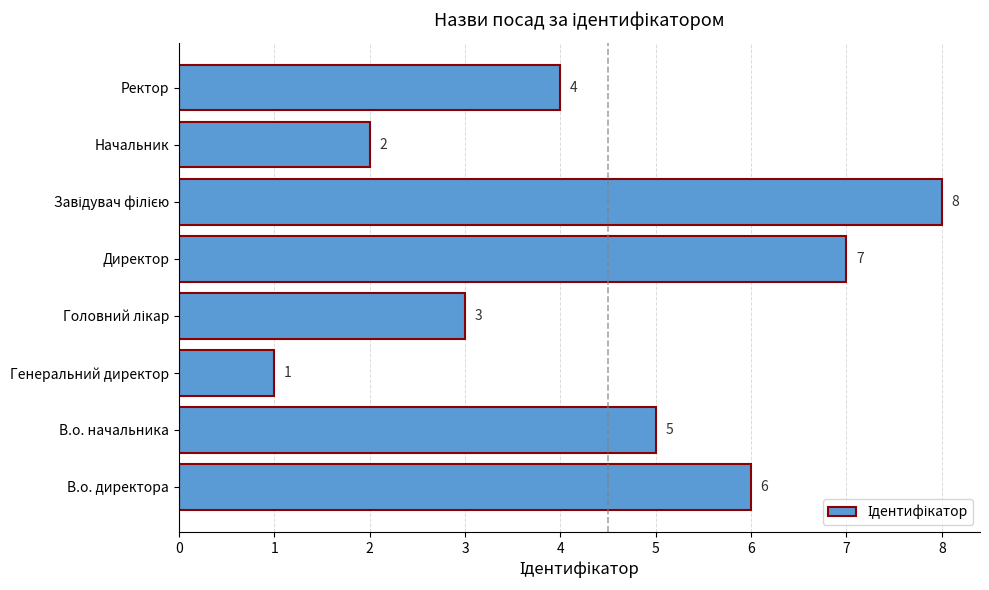

Reading bottom to top, list all the values displayed in this chart.

6	5	1	3	7	8	2	4